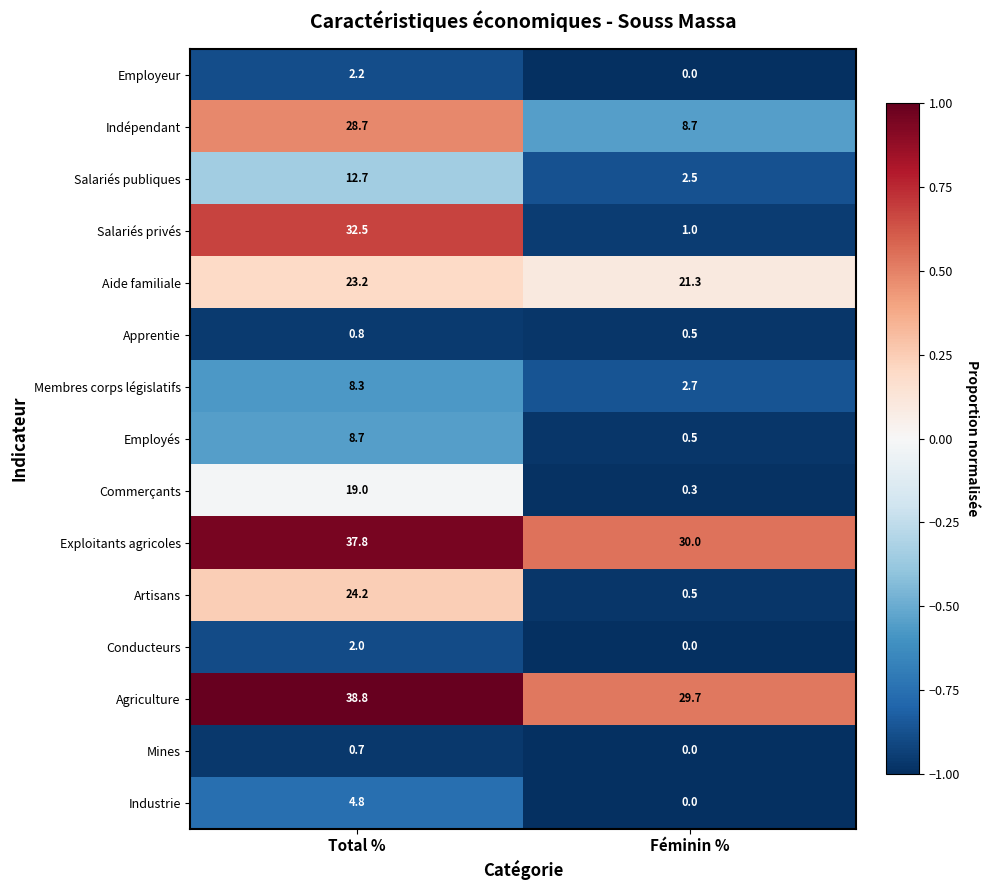

What is the average value of the Industrie series?

2.4